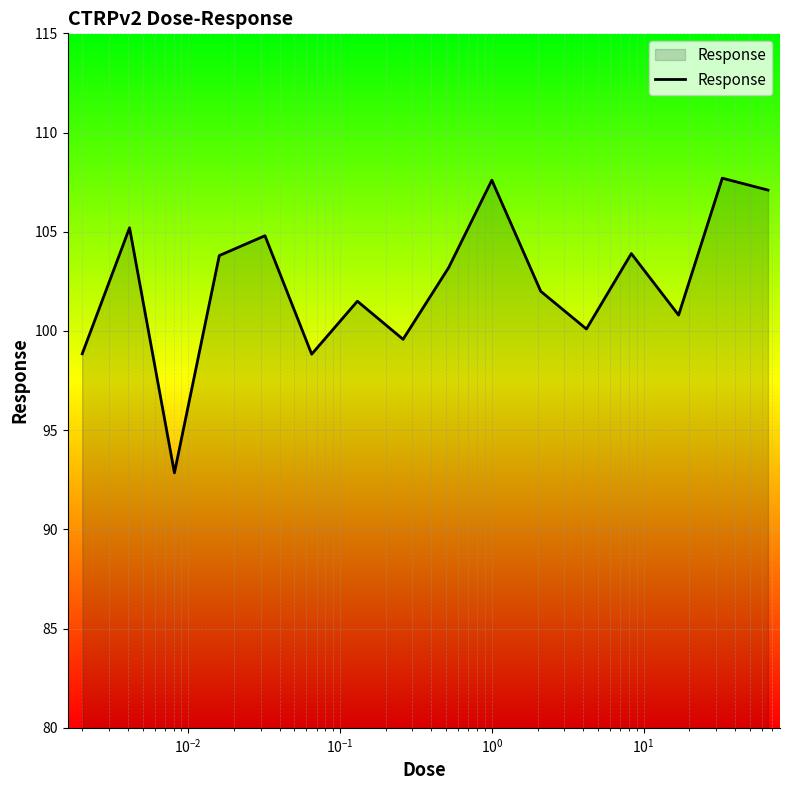

What is the maximum value shown in the chart?

107.7